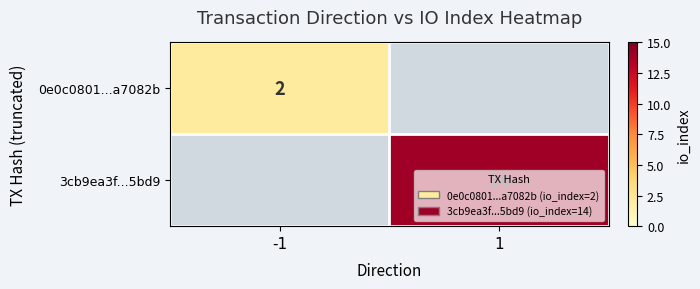

At how many categories does at least one series exceed 10?

1